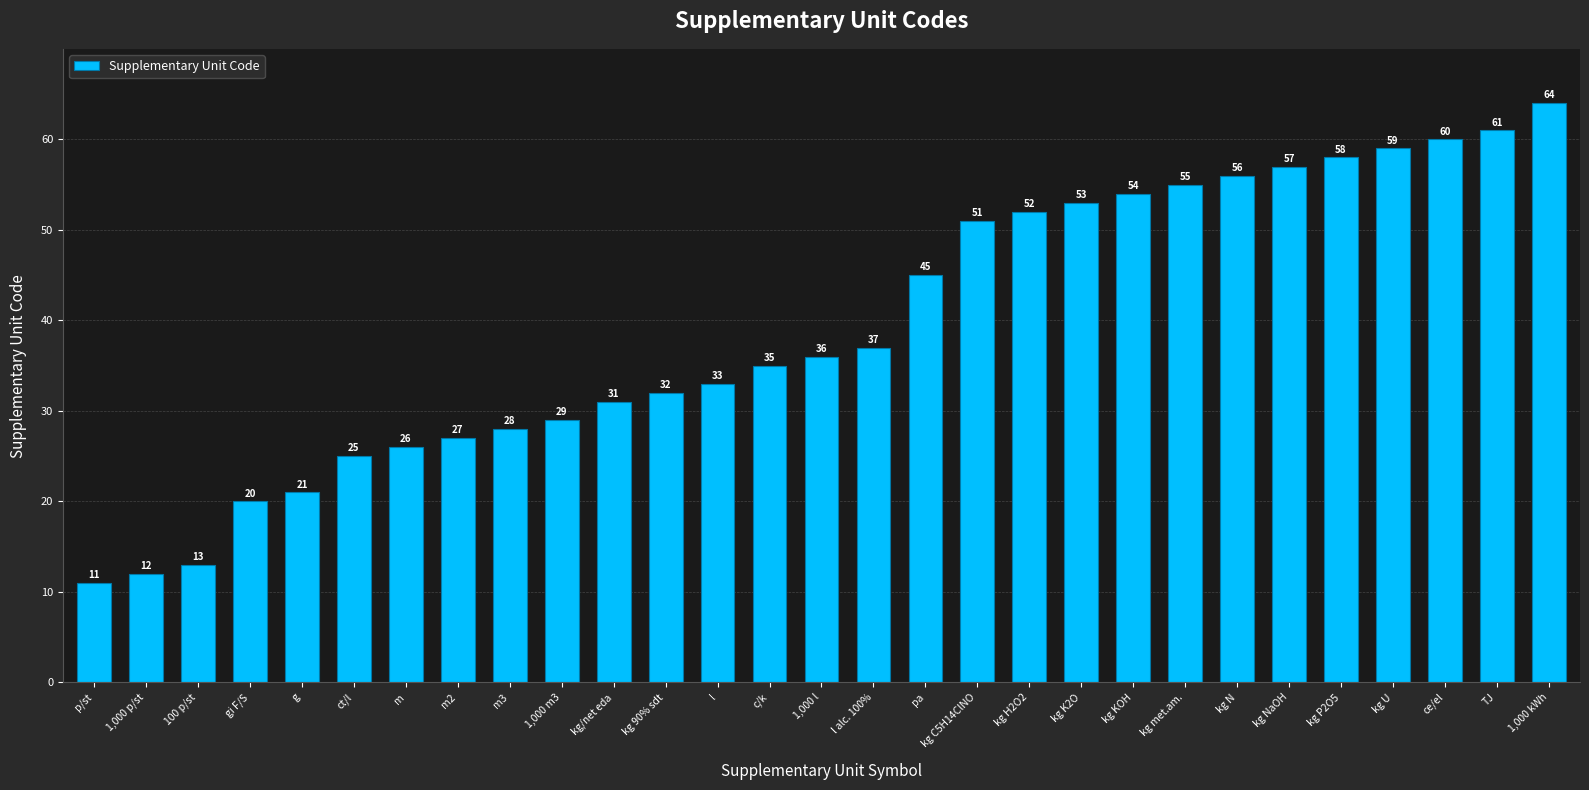

What position from the right is ce/el?

3